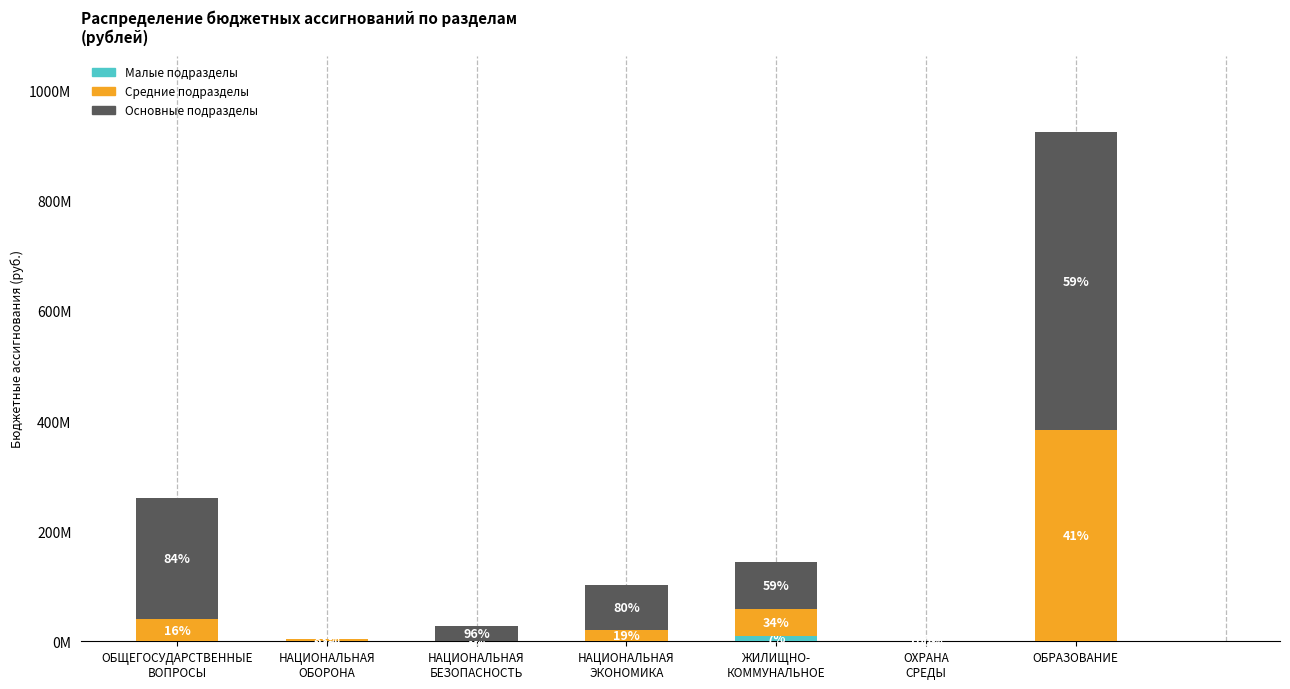

What is the sum of all Малые подразделы values?

12814857.3